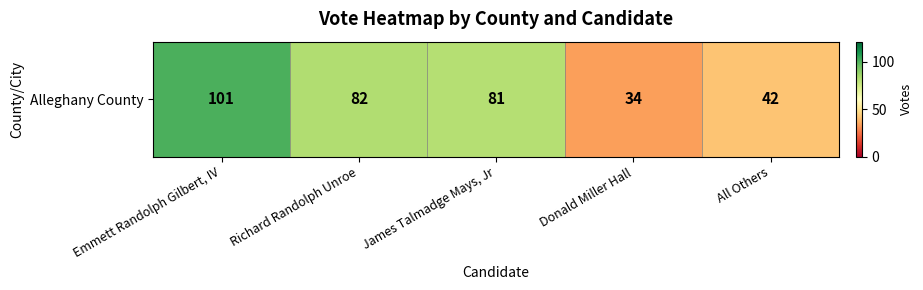

Reading right to left, extract all data points from this chart.

All Others=42	Donald Miller Hall=34	James Talmadge Mays, Jr=81	Richard Randolph Unroe=82	Emmett Randolph Gilbert, IV=101